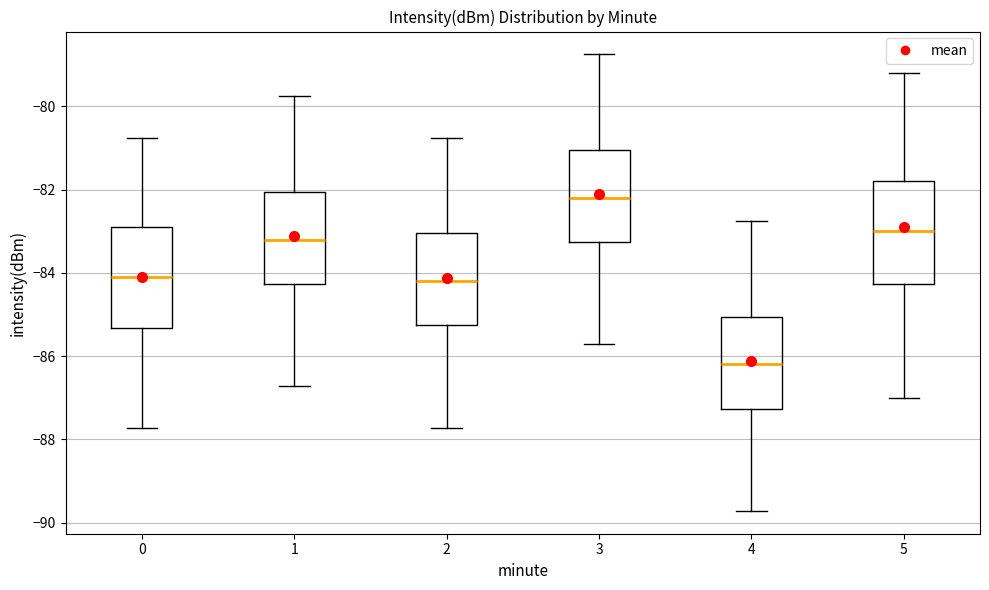

Which box's median line is the lowest?

4